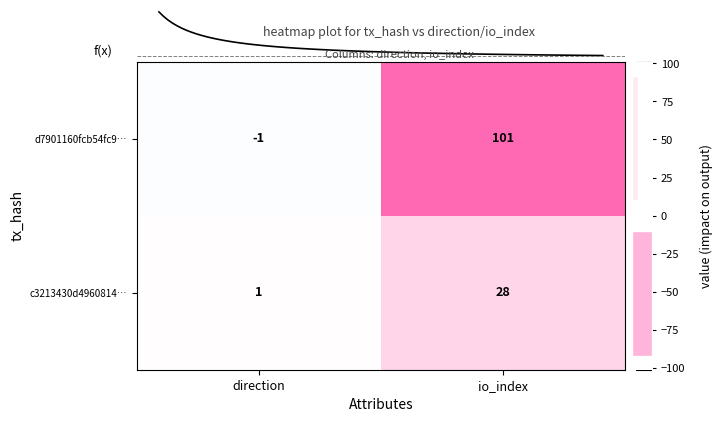

List the labels in order of d7901160fcb54fc9… value, smallest first.

direction, io_index